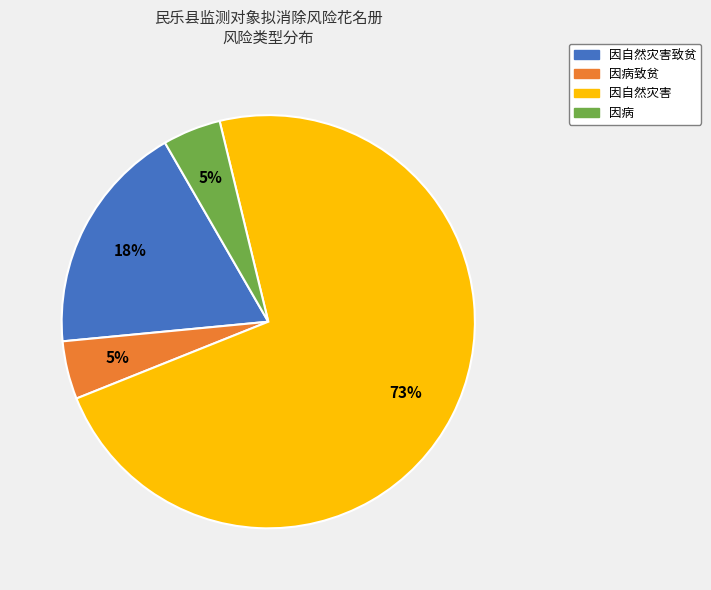

Does any single category account for the majority?

Yes